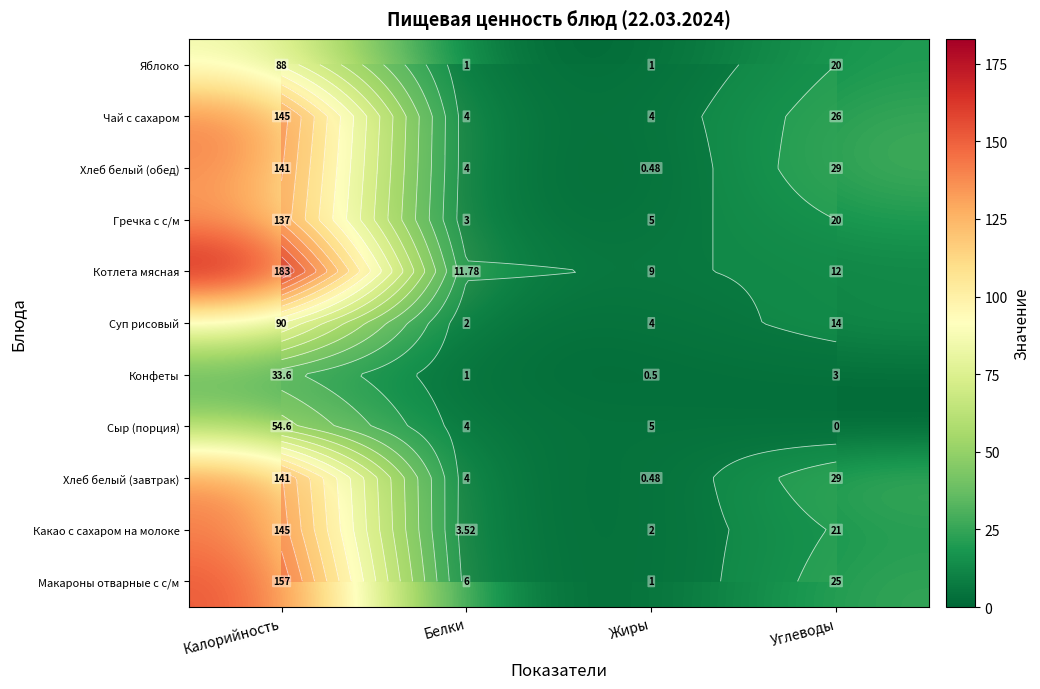

Where does the Гречка с с/м series first go above 20?

Калорийность